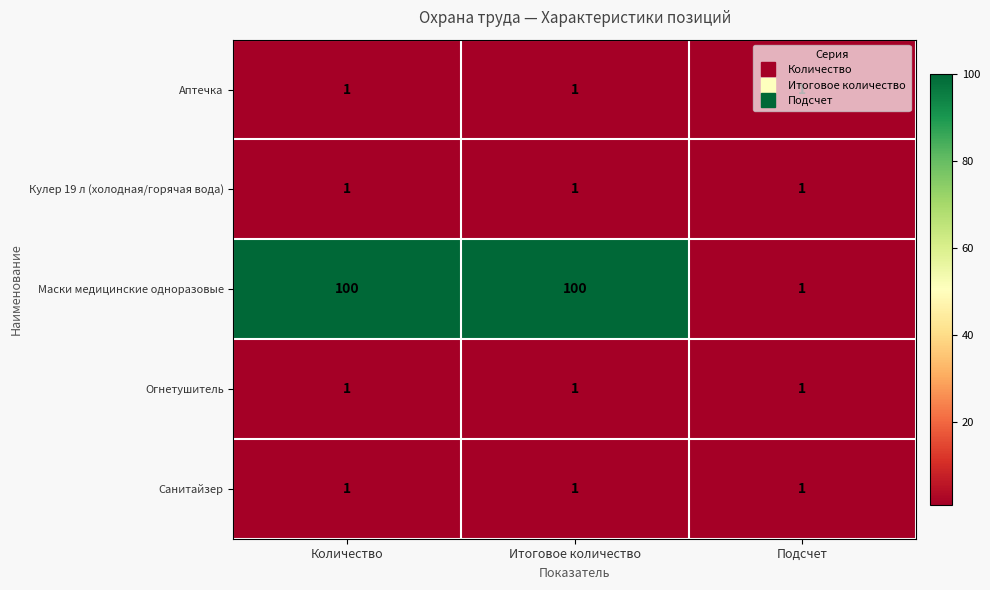

True or false: Кулер 19 л (холодная/горячая вода) has a value of 2 at Количество.

False